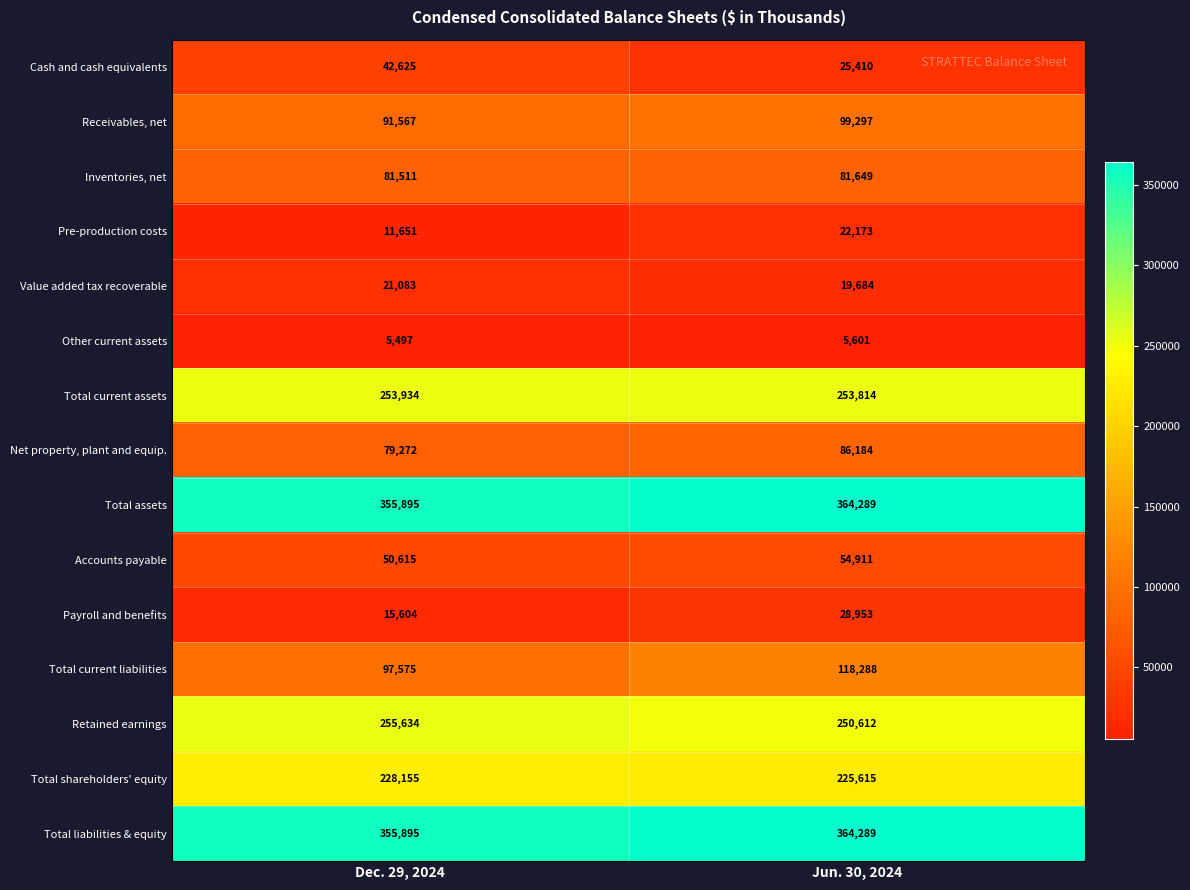

Reading left to right, extract all data points from this chart.

Cash and cash equivalents: Dec. 29, 2024=42625	Jun. 30, 2024=25410
Receivables, net: Dec. 29, 2024=91567	Jun. 30, 2024=99297
Inventories, net: Dec. 29, 2024=81511	Jun. 30, 2024=81649
Pre-production costs: Dec. 29, 2024=11651	Jun. 30, 2024=22173
Value added tax recoverable: Dec. 29, 2024=21083	Jun. 30, 2024=19684
Other current assets: Dec. 29, 2024=5497	Jun. 30, 2024=5601
Total current assets: Dec. 29, 2024=253934	Jun. 30, 2024=253814
Net property, plant and equip.: Dec. 29, 2024=79272	Jun. 30, 2024=86184
Total assets: Dec. 29, 2024=355895	Jun. 30, 2024=364289
Accounts payable: Dec. 29, 2024=50615	Jun. 30, 2024=54911
Payroll and benefits: Dec. 29, 2024=15604	Jun. 30, 2024=28953
Total current liabilities: Dec. 29, 2024=97575	Jun. 30, 2024=118288
Retained earnings: Dec. 29, 2024=255634	Jun. 30, 2024=250612
Total shareholders' equity: Dec. 29, 2024=228155	Jun. 30, 2024=225615
Total liabilities & equity: Dec. 29, 2024=355895	Jun. 30, 2024=364289